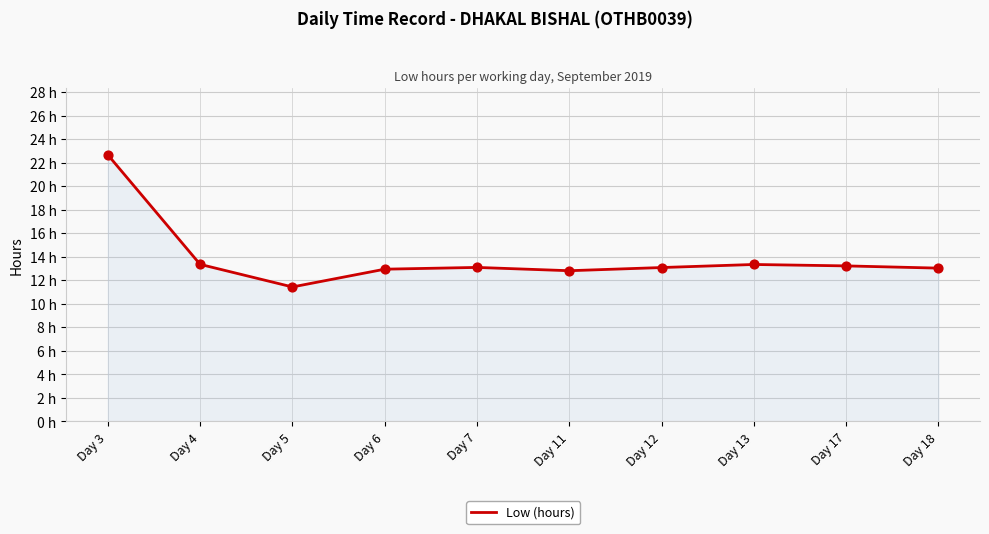

Does the chart have visible grid lines?

Yes